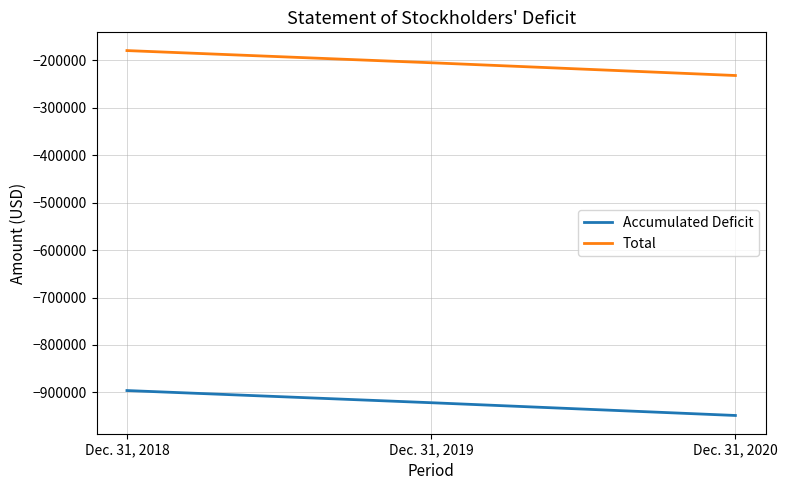

What is the total value across all series at Dec. 31, 2019?

-1126617